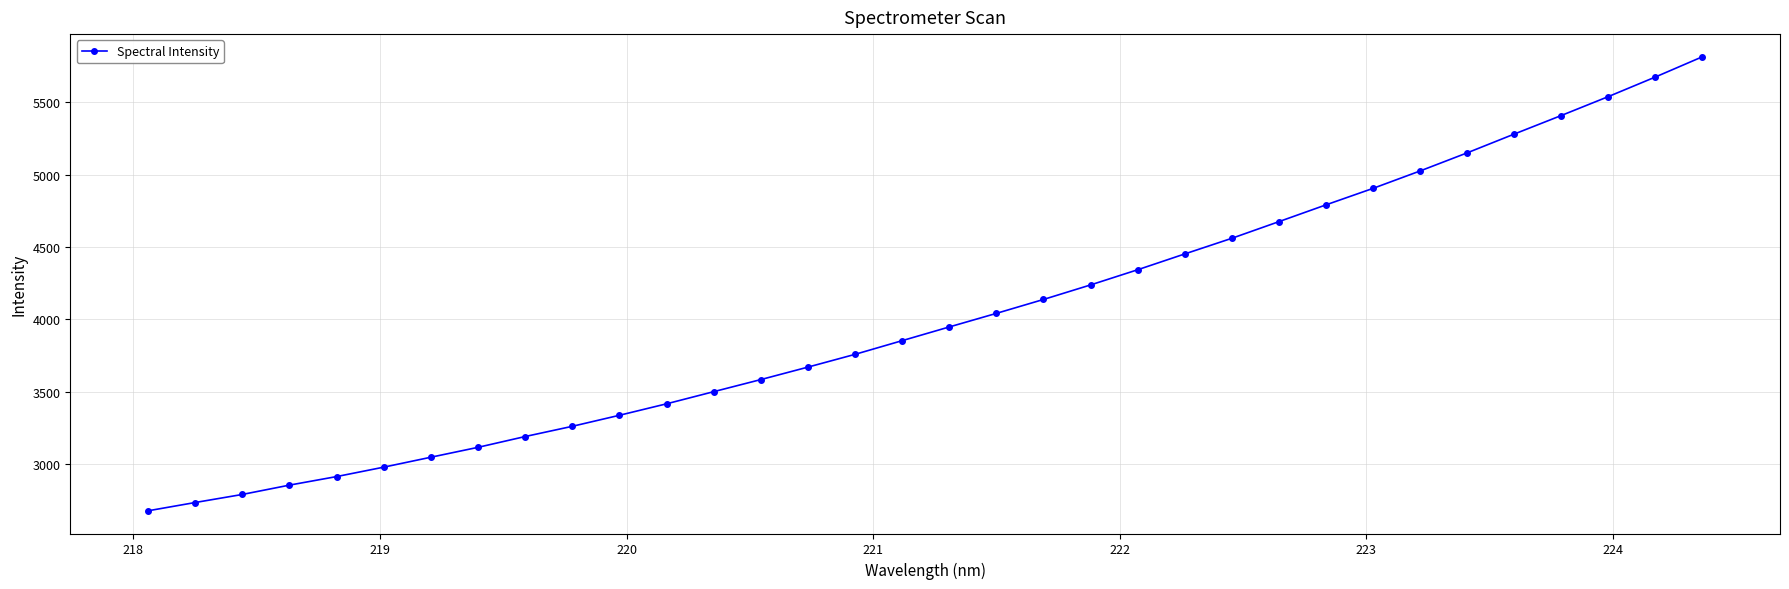

True or false: the data has more than 0 interior local peaks.

False